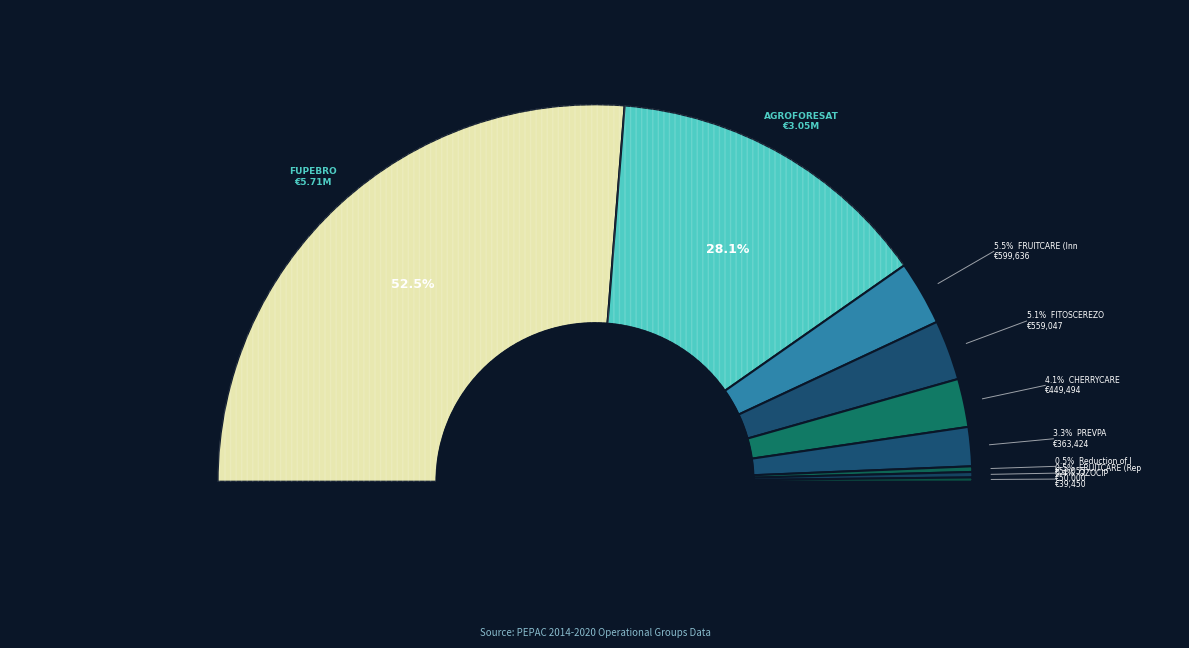

Which has a higher value, OZOCIP or FRUITCARE (Replacement)?

FRUITCARE (Replacement)